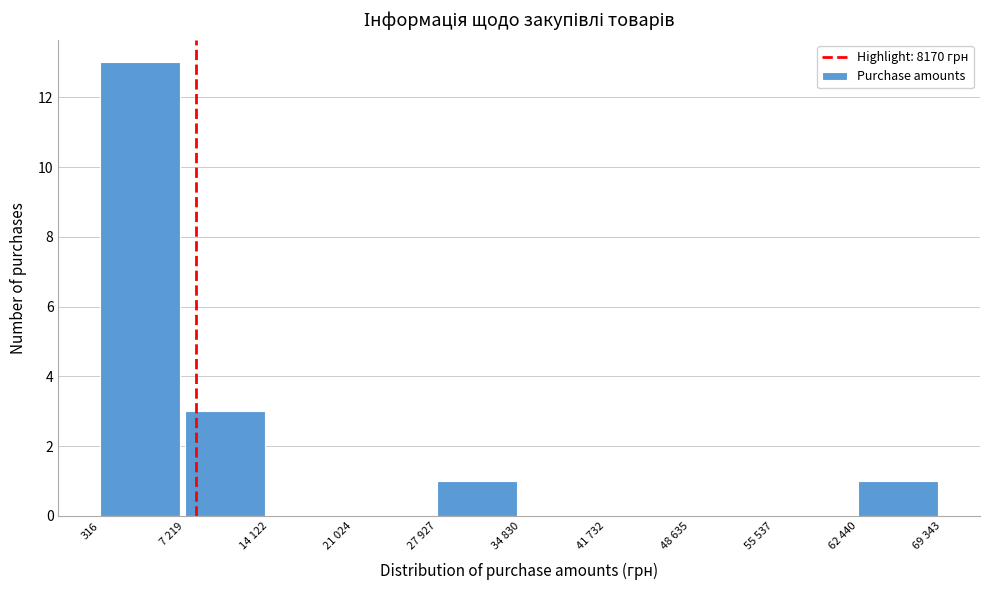

Reading left to right, transcribe all the data shown in this chart.

316=13	7 219=3	14 122=0	21 024=0	27 927=1	34 830=0	41 732=0	48 635=0	55 537=0	62 440=1